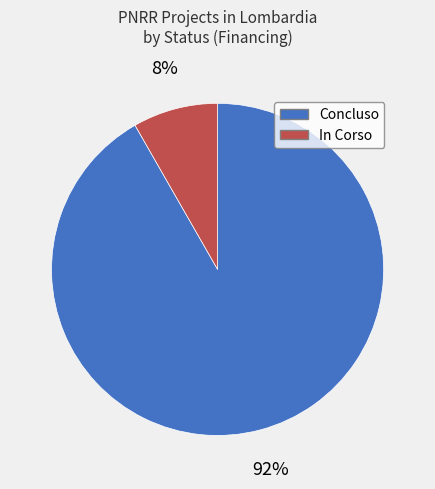

How many slices are in this pie chart?

2